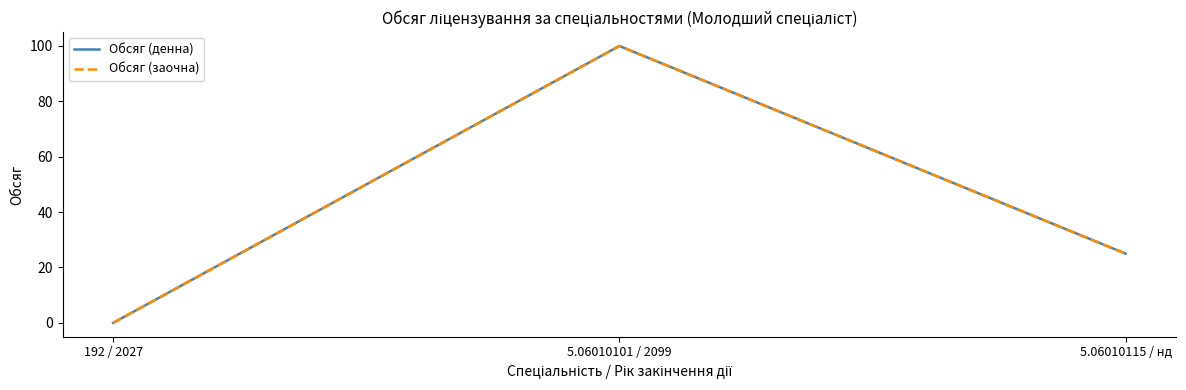

Between 5.06010101 / 2099 and 192 / 2027, which is larger?

5.06010101 / 2099